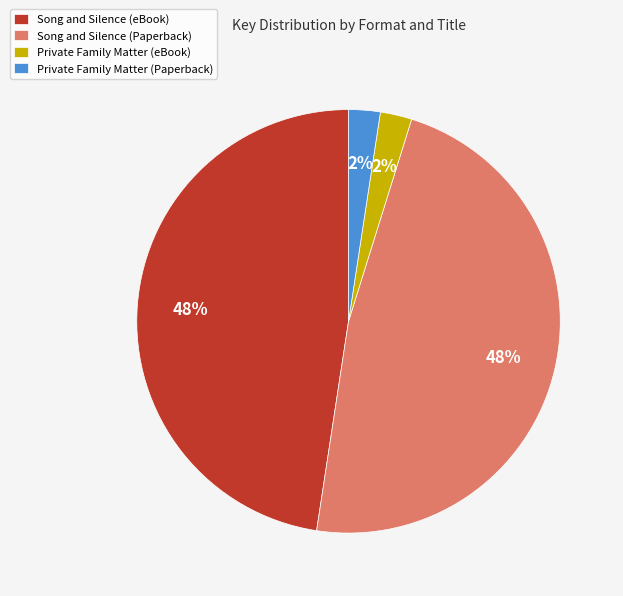

Which has a higher value, Private Family Matter (Paperback) or Song and Silence (eBook)?

Song and Silence (eBook)